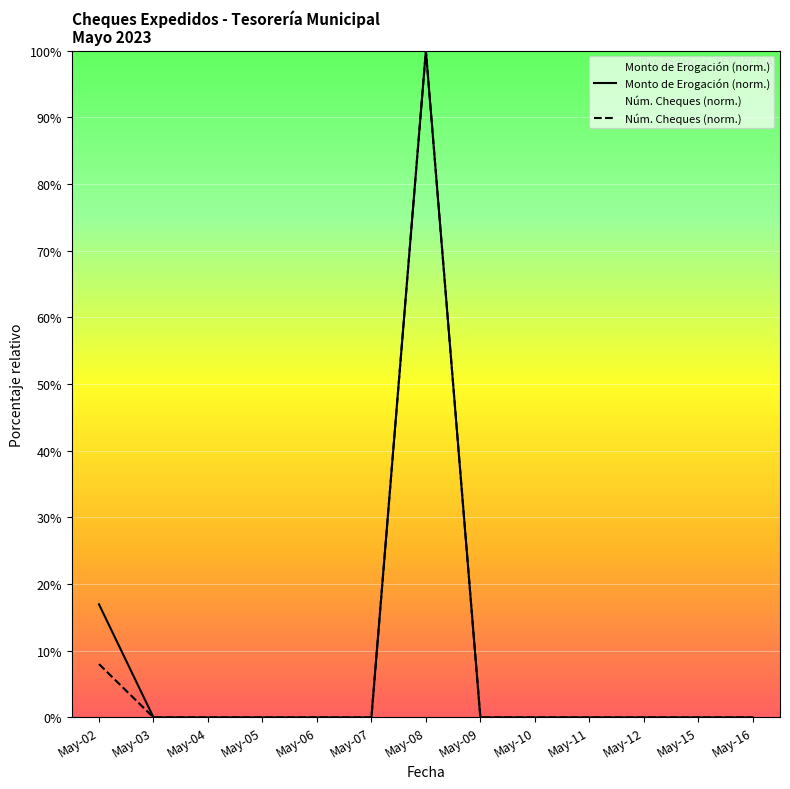

At how many categories does at least one series exceed 41?

1